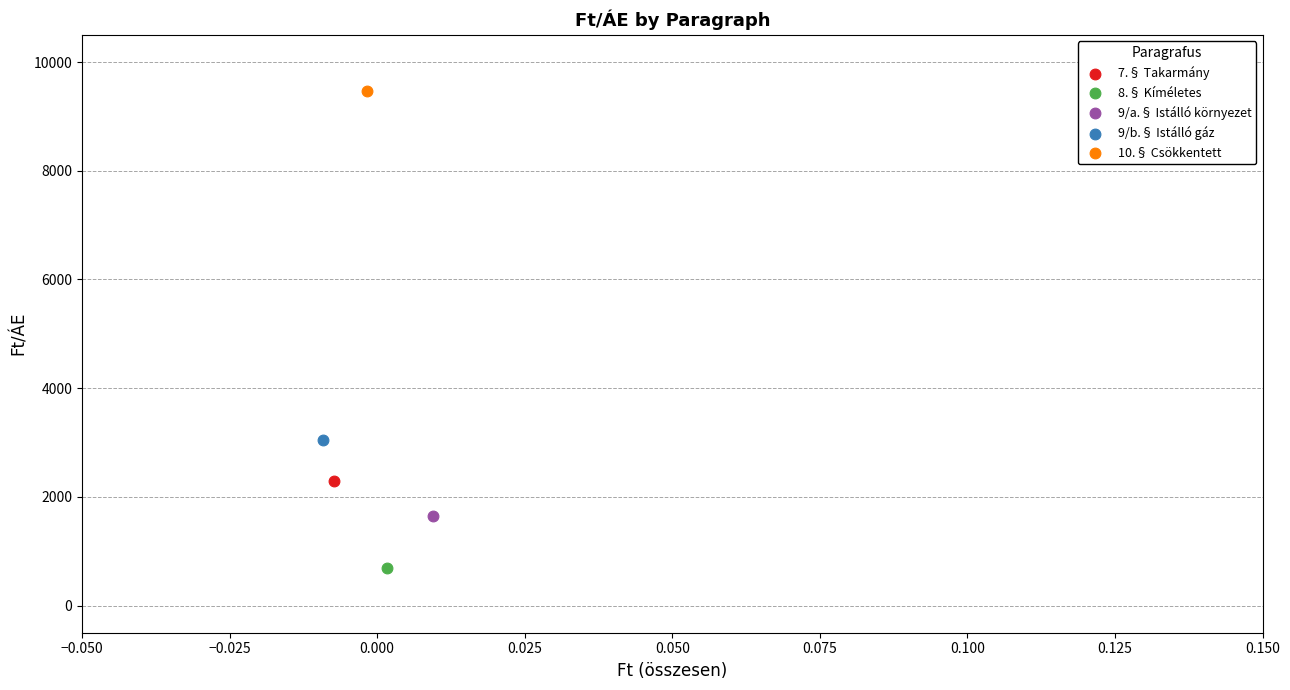

Which series reaches the maximum Y coordinate?

10.§ Csökkentett